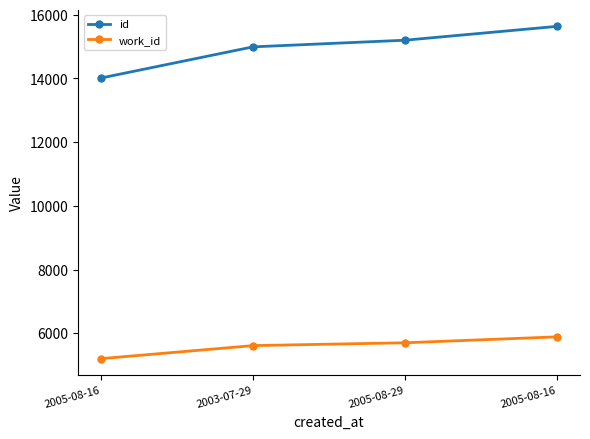

What is the total value across all series at 2005-08-16?

19215